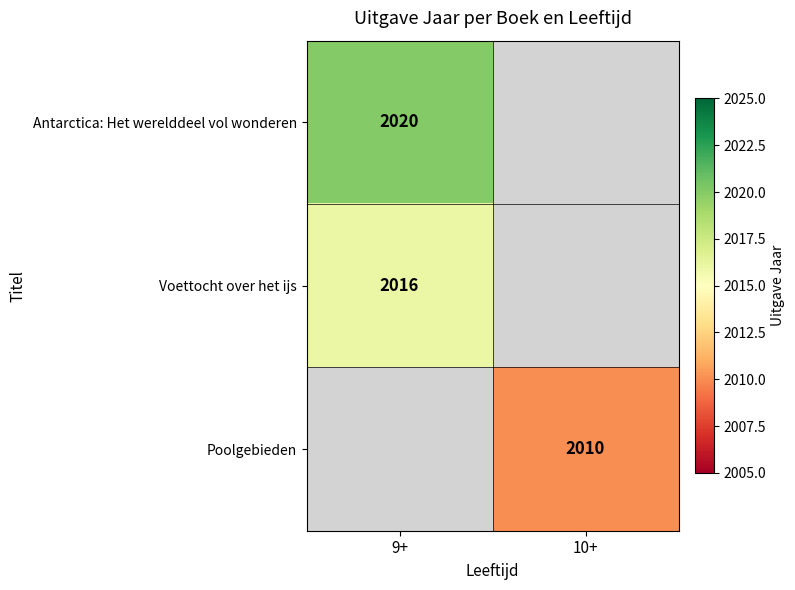

What is the minimum value shown in the chart?

2010.0